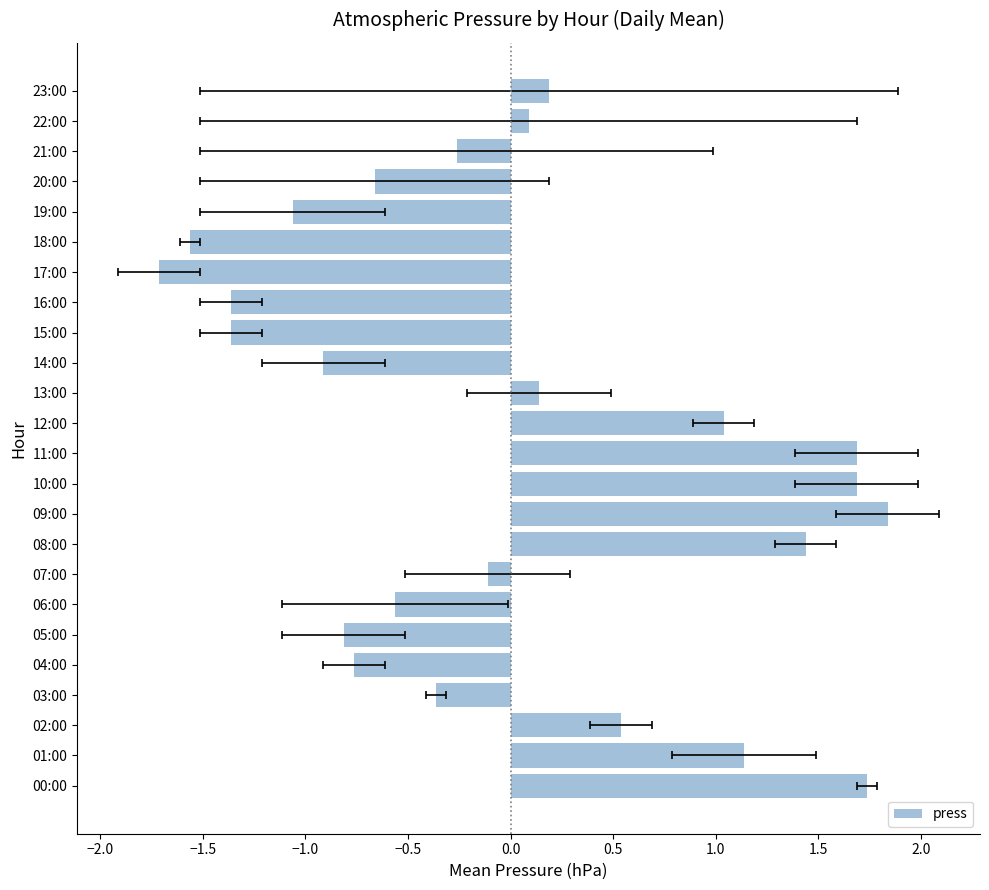

What is the minimum value shown in the chart?

-1.7